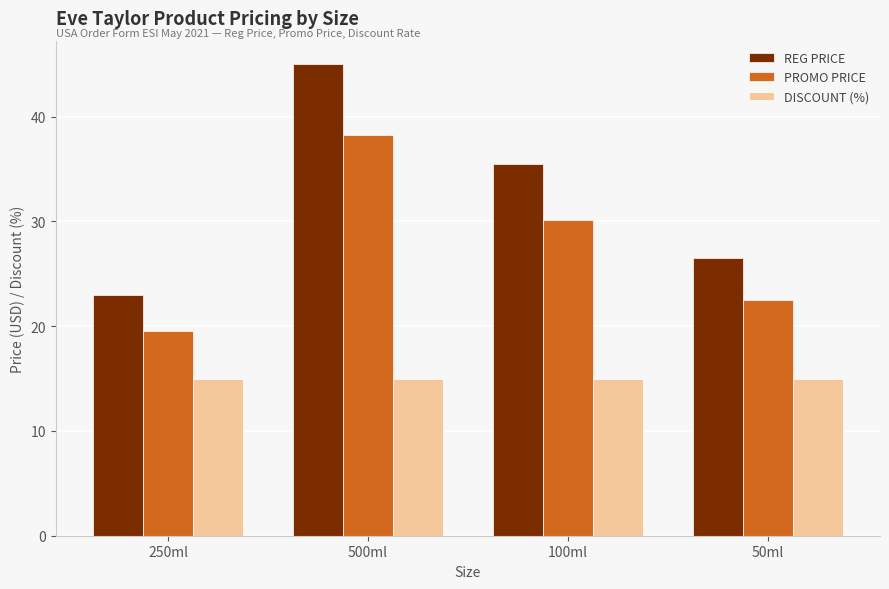

At 500ml, list the series in order from smallest to largest.

DISCOUNT (%), PROMO PRICE, REG PRICE